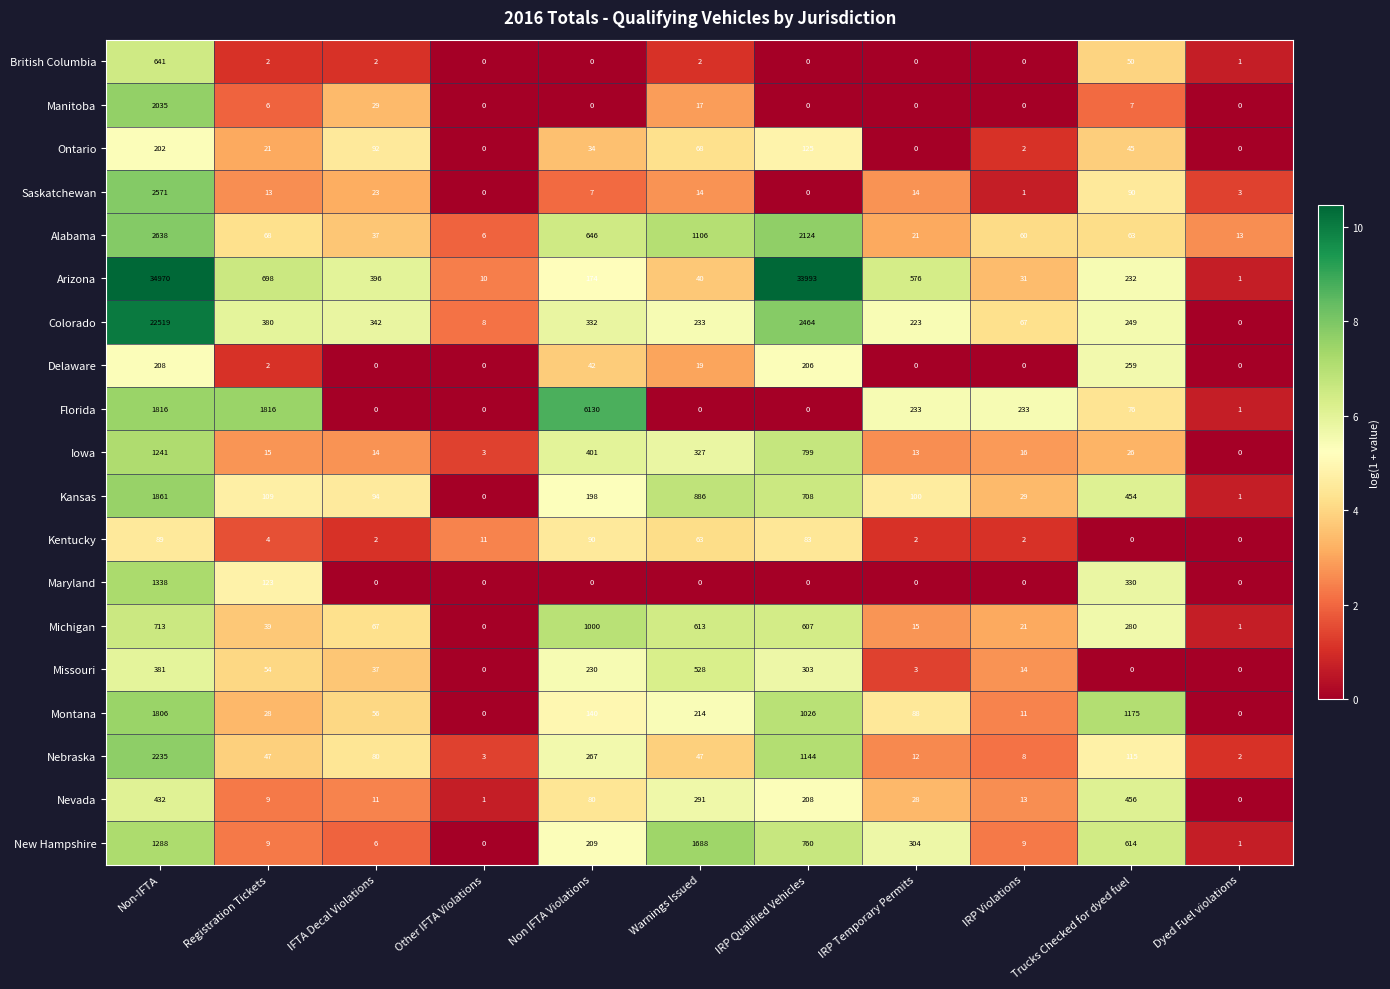

What is the difference between the Saskatchewan values at Trucks Checked for dyed fuel and Registration Tickets?

77